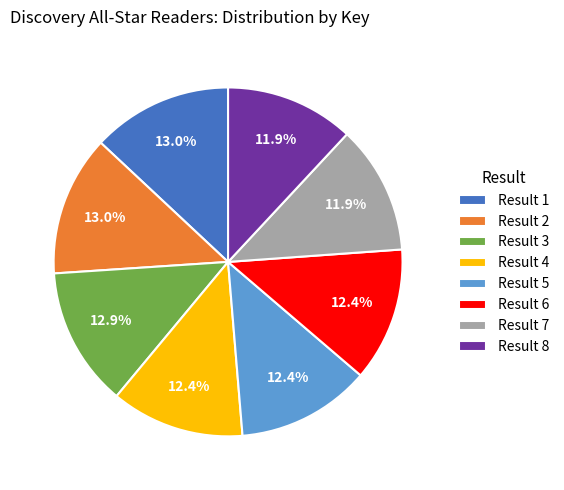

What is the ratio of the value at Result 8 to the value at Result 5?

1.0